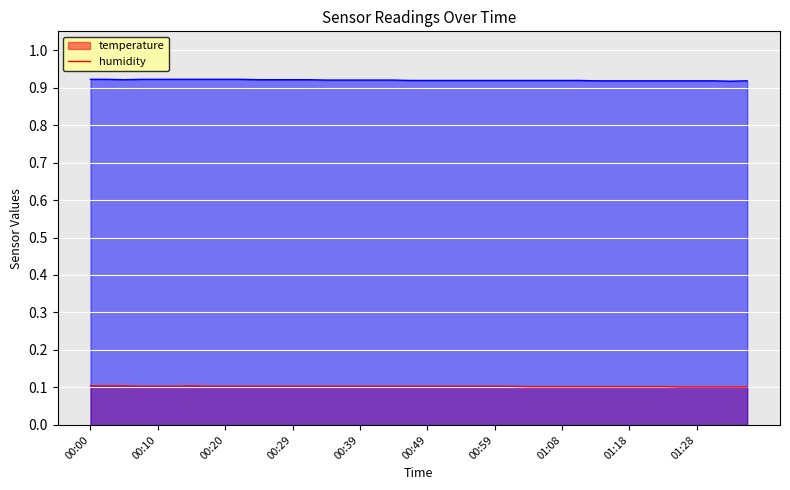

How many lines are shown in the chart?

2